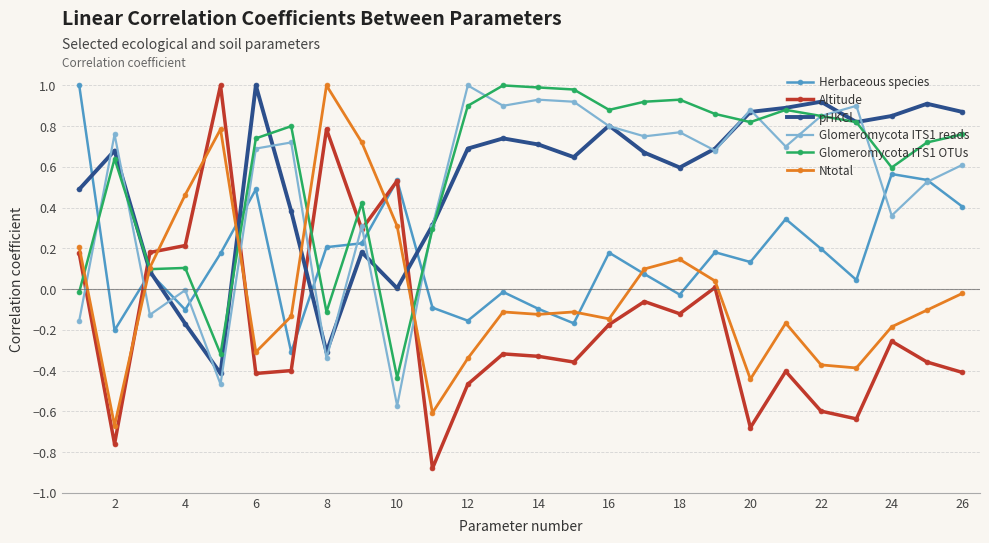

After their last crossing, which series has the higher values: Herbaceous species or Ntotal?

Herbaceous species